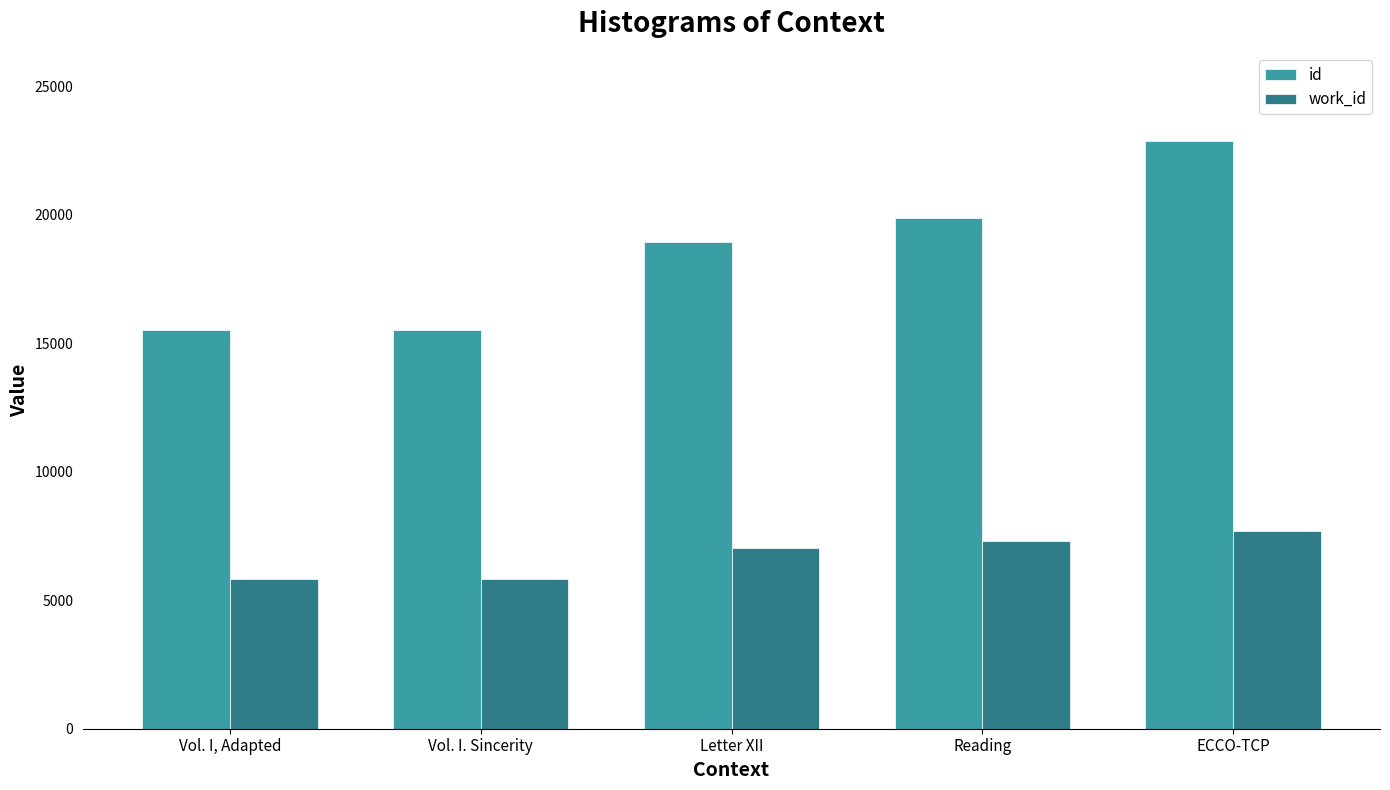

What is the label of the 1st bar from the left?

Vol. I, Adapted